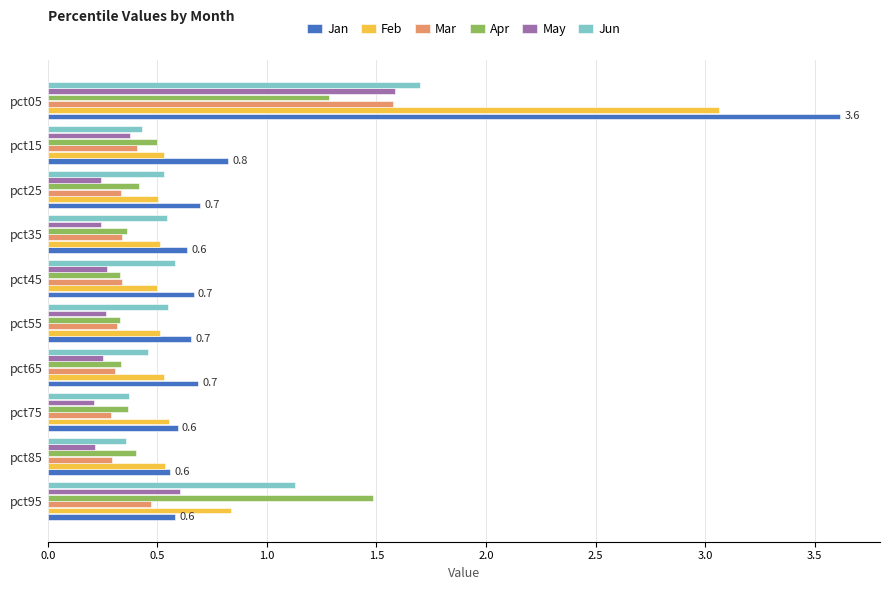

Is the value of Jan at pct65 greater than the value of Jun at pct85?

Yes